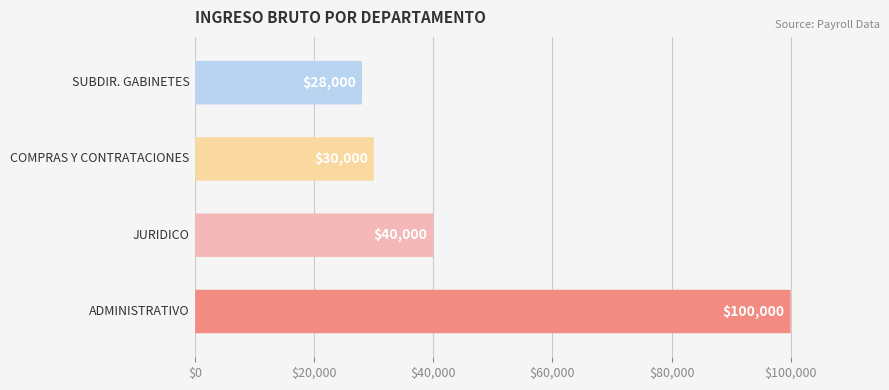

How many categories are shown in the chart?

4